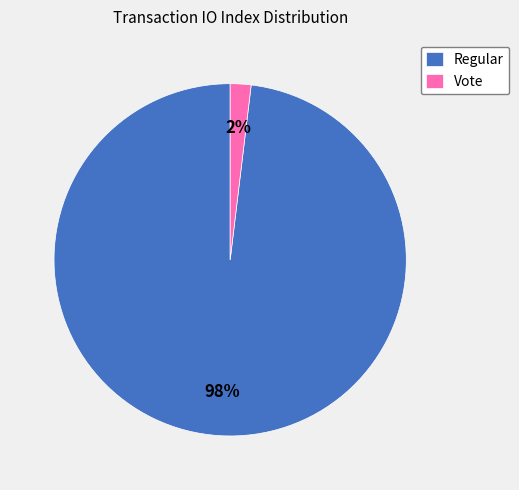

Between Regular and Vote, which is larger?

Regular